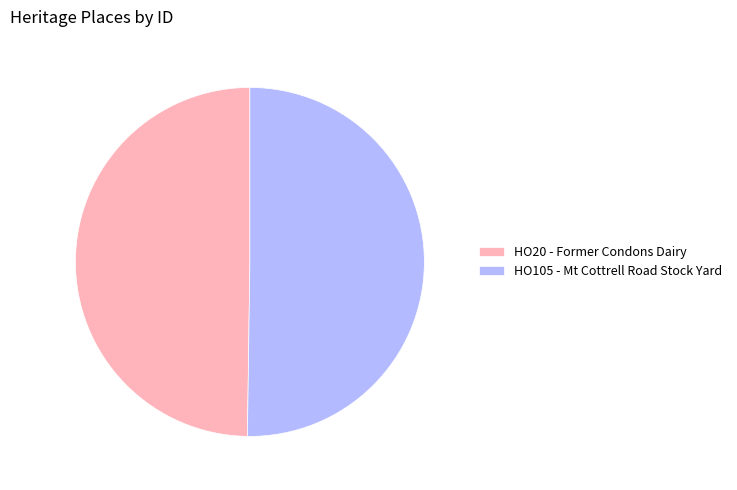

Is it true that HO20 - Former Condons Dairy is 50% of the pie?

True